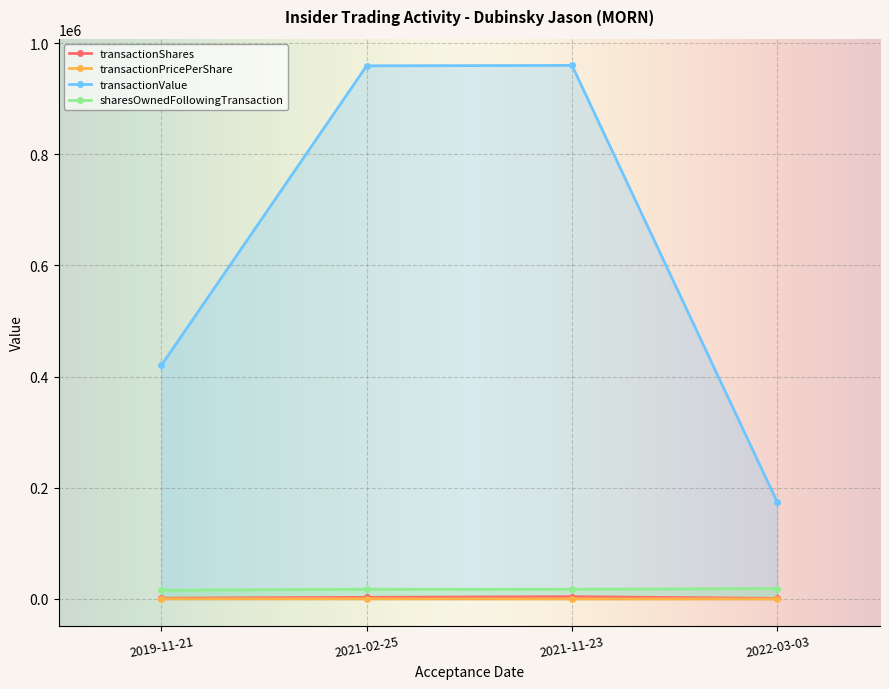

Which has a higher value, 2019-11-21 or 2021-02-25?

2021-02-25